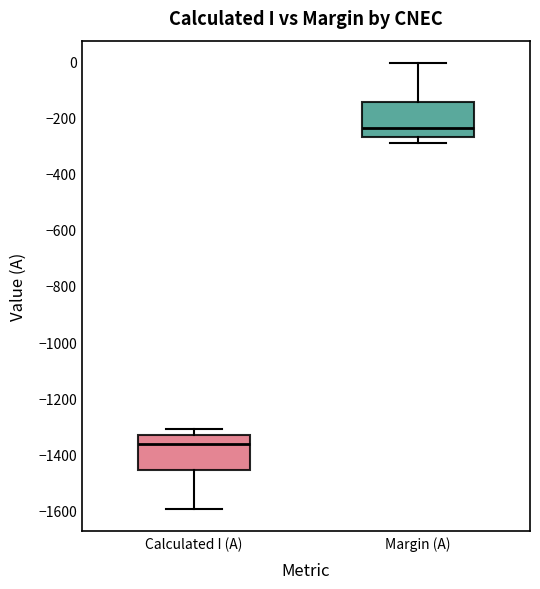

Reading left to right, read every box against the y-axis: the position of its median line, the range the box covers, and the ends of its whiskers. The values are not printed on the chart, so give them approximately, as read against the axis.

Calculated I (A): median -1360, box -1460 to -1340, whiskers -1600 to -1300
Margin (A): median -240, box -260 to -140, whiskers -280 to 0